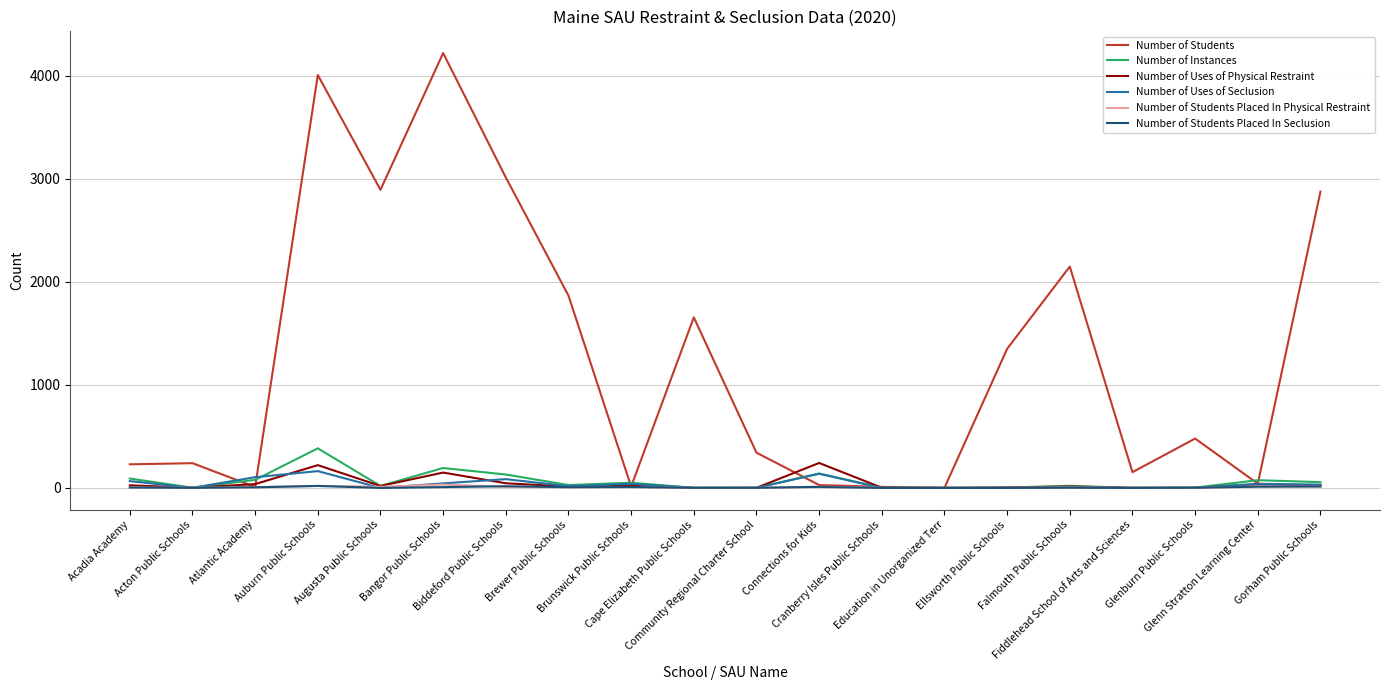

Which series has the largest range (max minus min)?

Number of Students